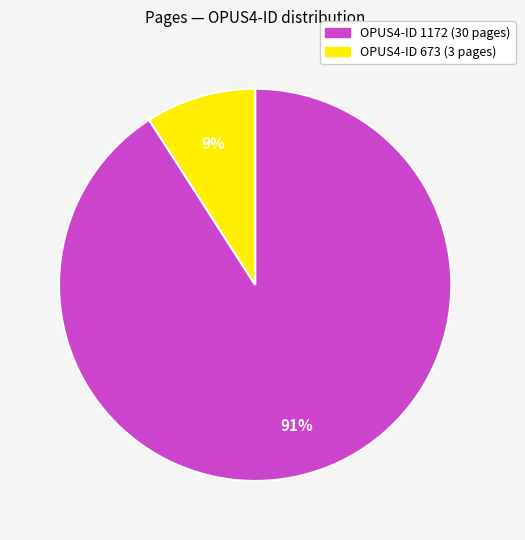

Which has a higher value, OPUS4-ID 673 (3 pages) or OPUS4-ID 1172 (30 pages)?

OPUS4-ID 1172 (30 pages)